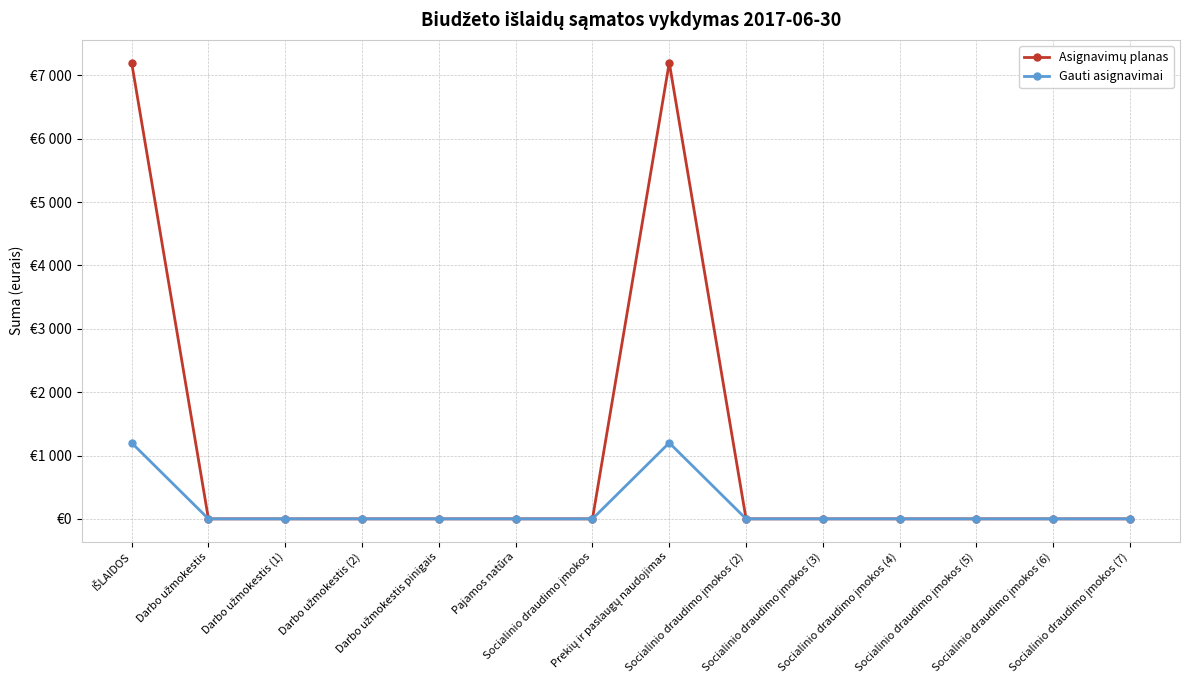

Which has a higher value, Socialinio draudimo įmokos (4) or Darbo užmokestis?

Socialinio draudimo įmokos (4)